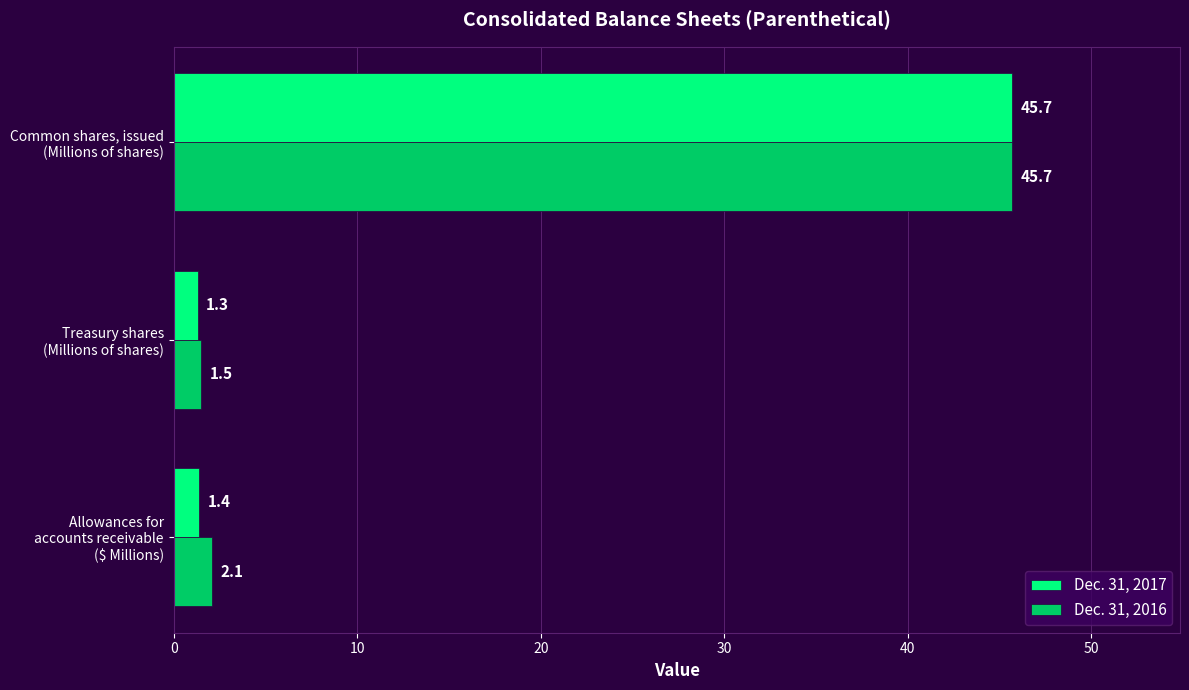

Rank the categories by Dec. 31, 2016 value from highest to lowest.

Common shares, issued
(Millions of shares), Allowances for
accounts receivable
($ Millions), Treasury shares
(Millions of shares)